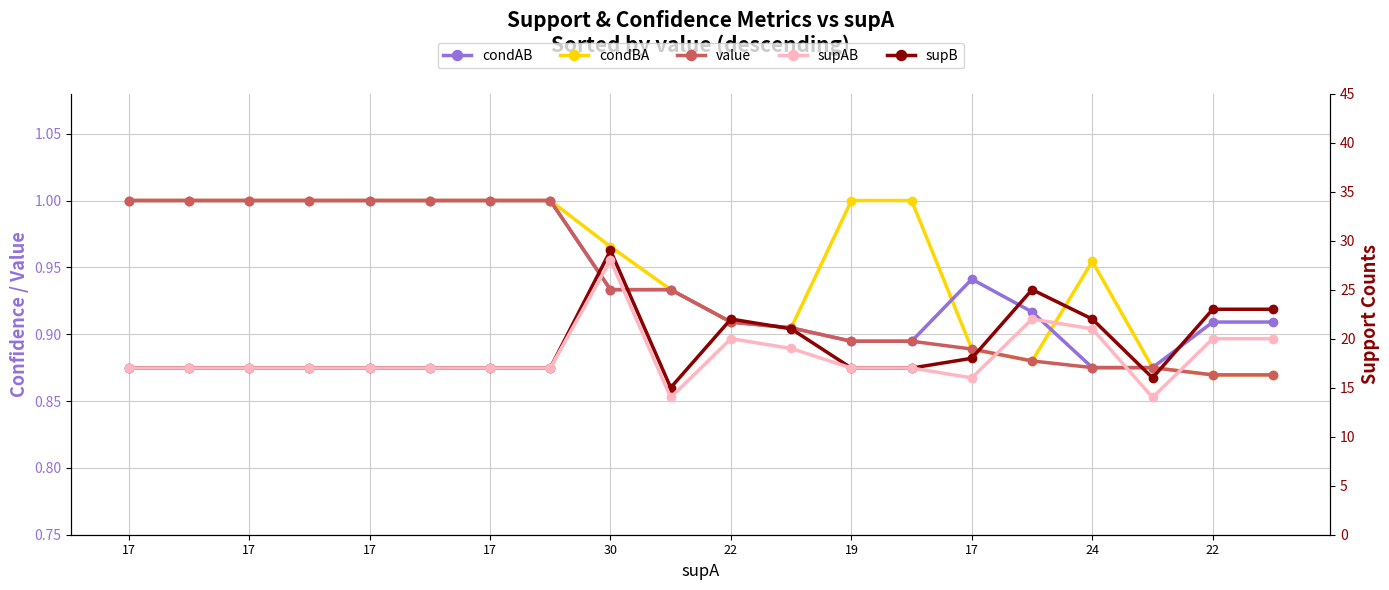

Reading right to left, list all the values displayed in this chart.

condAB: 0.9	0.9	0.9	0.9	0.9	0.9	0.9	0.9	0.9	0.9	0.9	0.9	1.0	1.0	1.0	1.0	1.0	1.0	1.0	1.0
condBA: 0.9	0.9	0.9	1.0	0.9	0.9	1.0	1.0	0.9	0.9	0.9	1.0	1.0	1.0	1.0	1.0	1.0	1.0	1.0	1.0
value: 0.9	0.9	0.9	0.9	0.9	0.9	0.9	0.9	0.9	0.9	0.9	0.9	1.0	1.0	1.0	1.0	1.0	1.0	1.0	1.0
supAB: 20.0	20.0	14.0	21.0	22.0	16.0	17.0	17.0	19.0	20.0	14.0	28.0	17.0	17.0	17.0	17.0	17.0	17.0	17.0	17.0
supB: 23.0	23.0	16.0	22.0	25.0	18.0	17.0	17.0	21.0	22.0	15.0	29.0	17.0	17.0	17.0	17.0	17.0	17.0	17.0	17.0